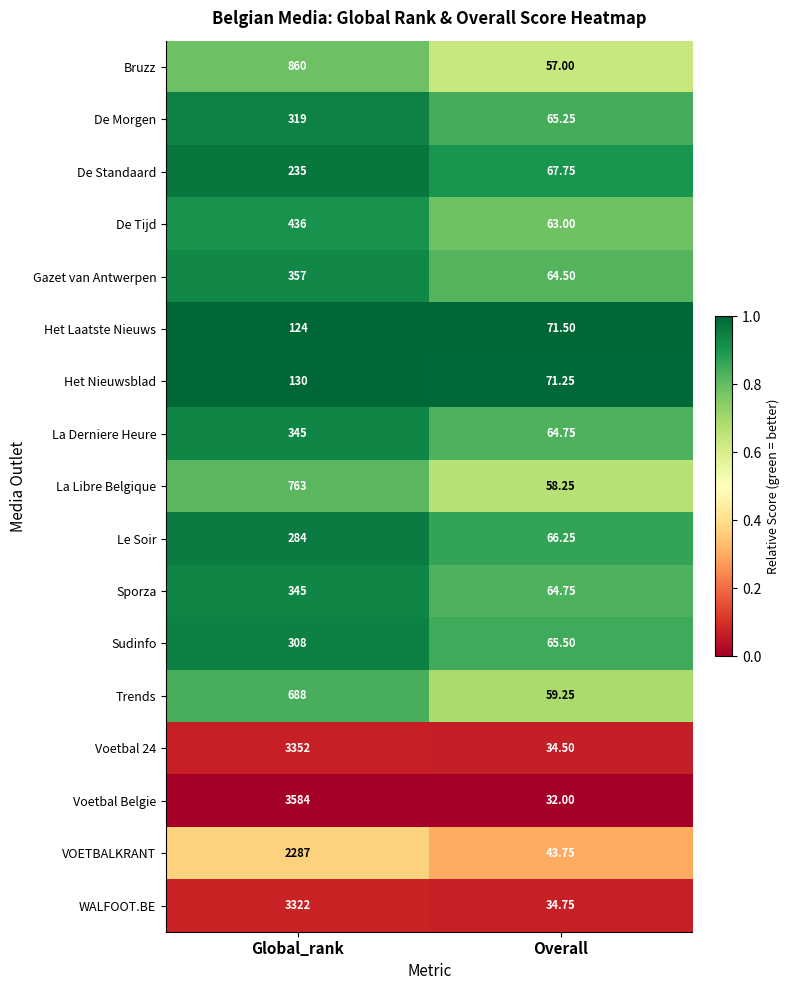

At which category is the sum across all series the highest?

Global_rank